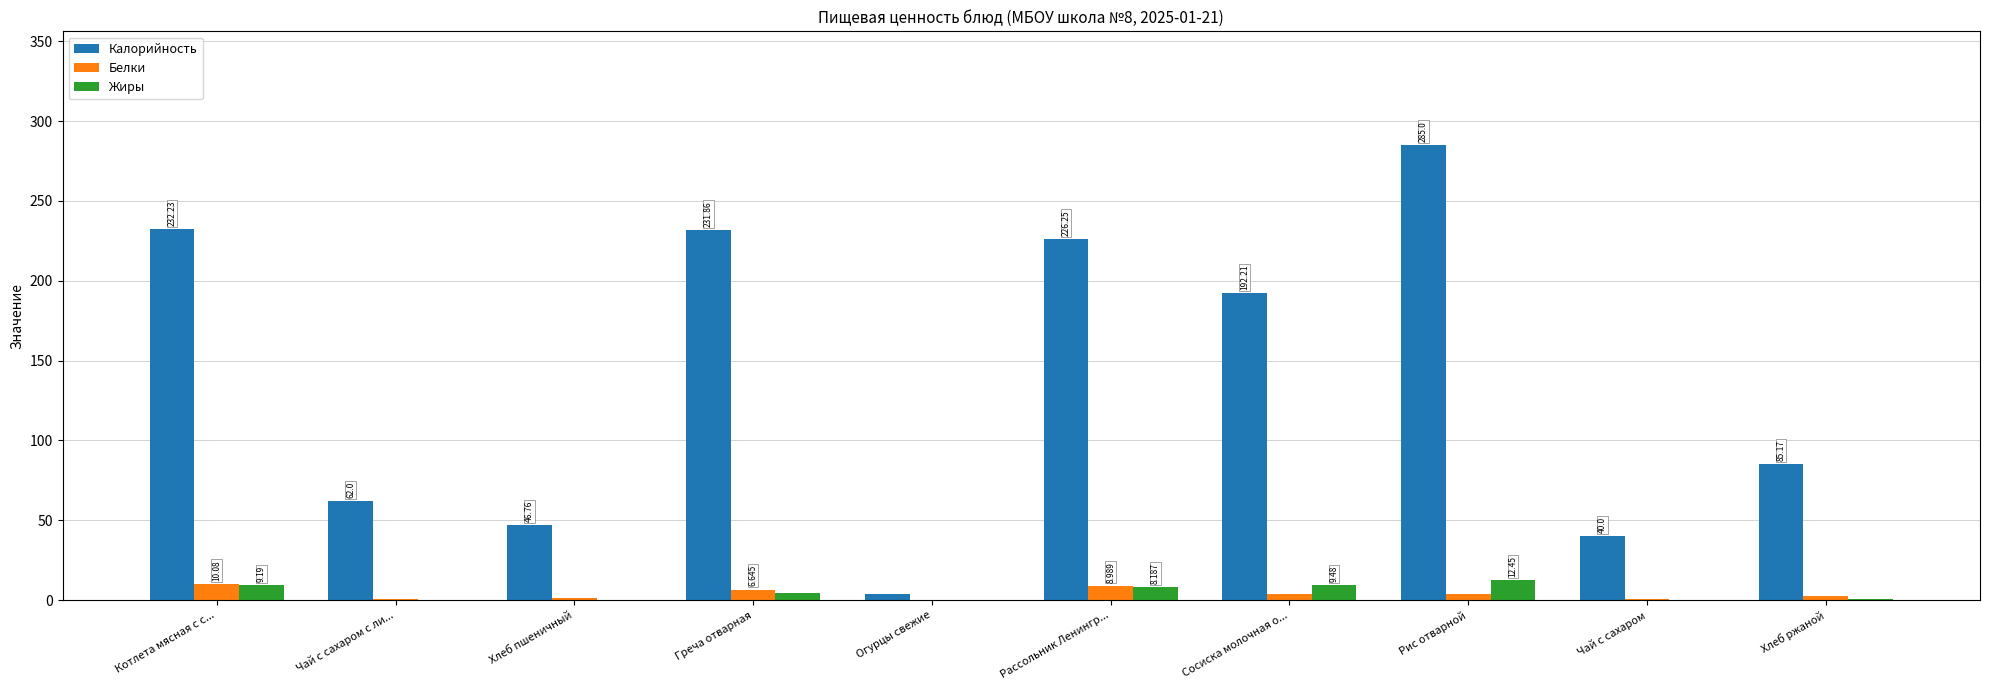

At which label does Калорийность first exceed 192?

Котлета мясная с с...